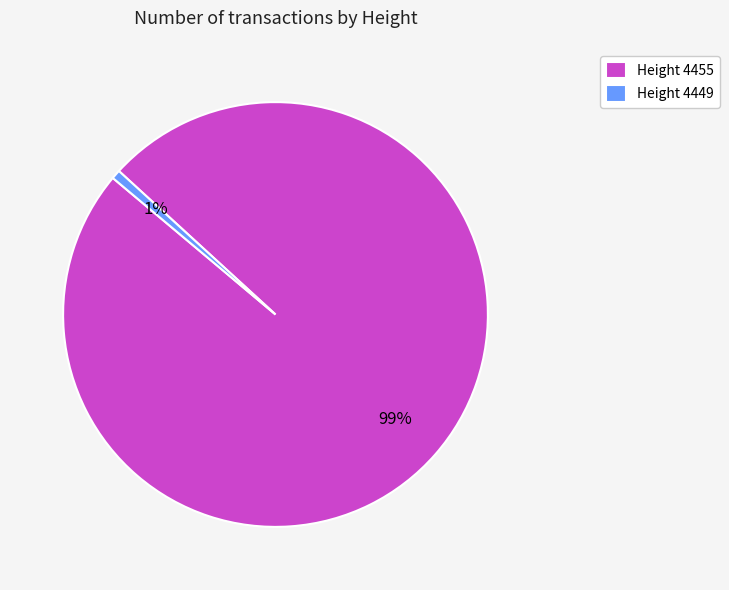

To the nearest percent, what is the combined percentage of Height 4455 and Height 4449?

100%